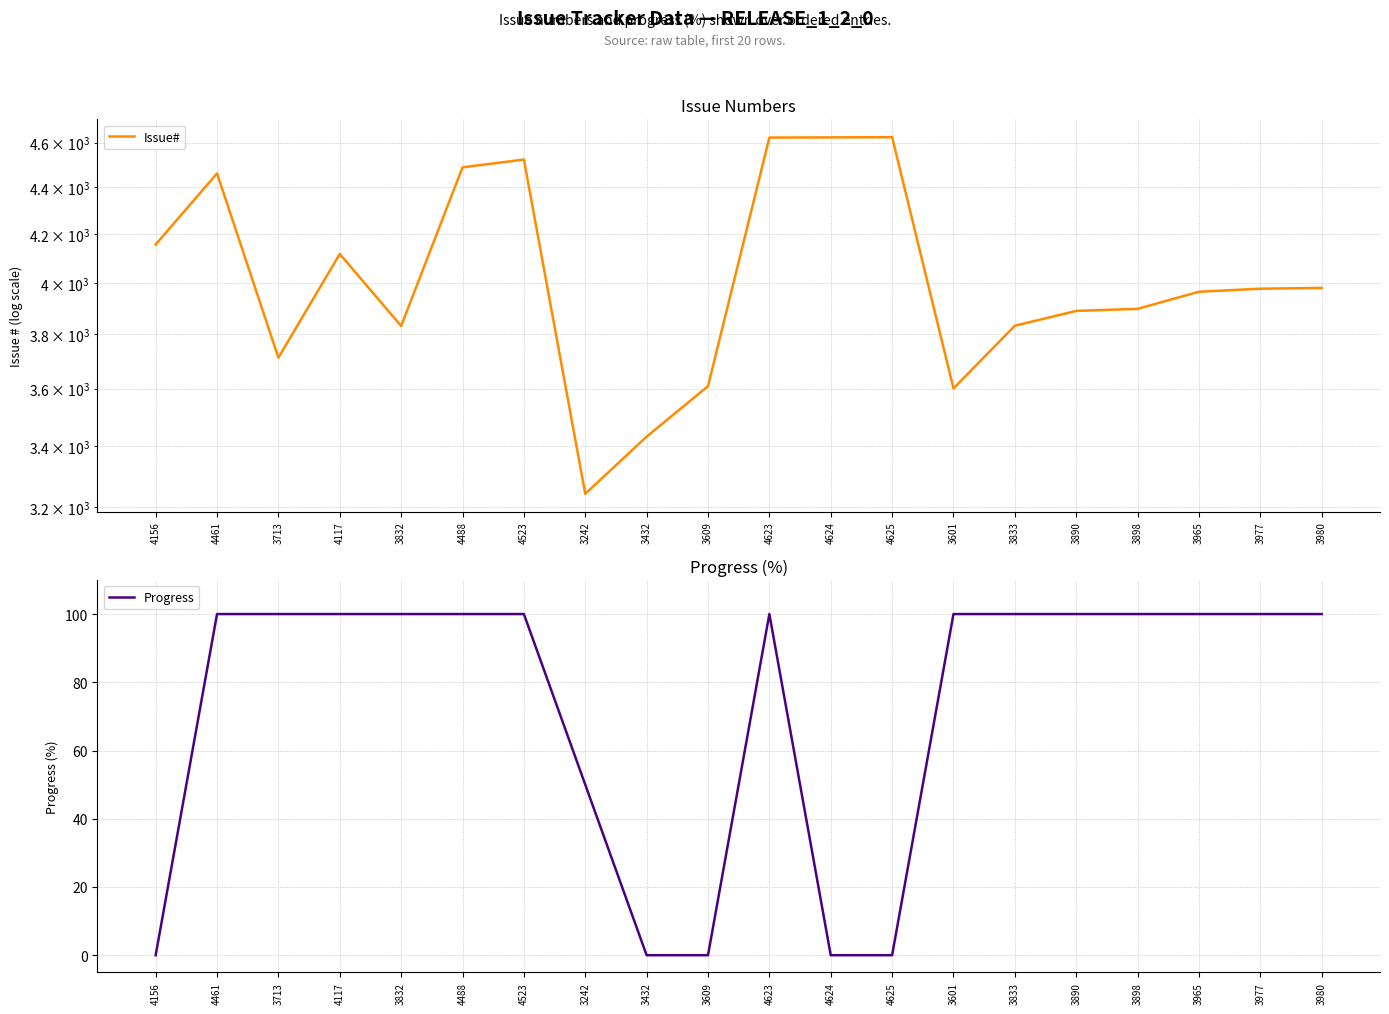

What is the label of the 9th point from the left?

3432